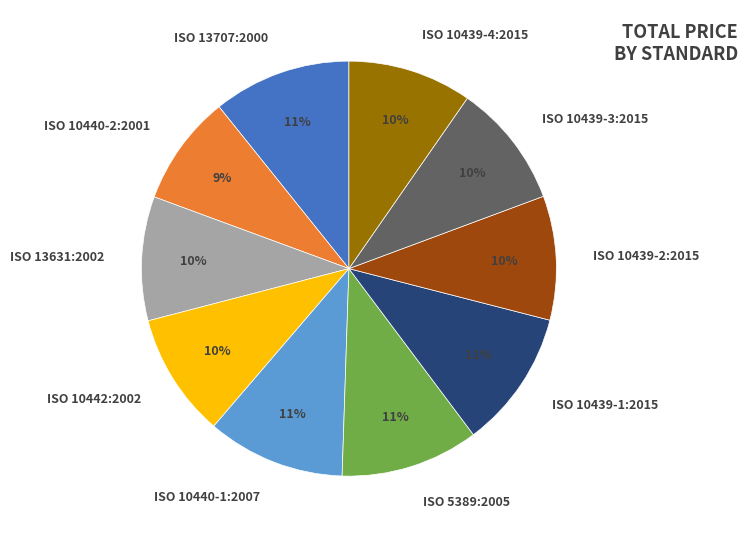

Is there a majority slice in this chart?

No